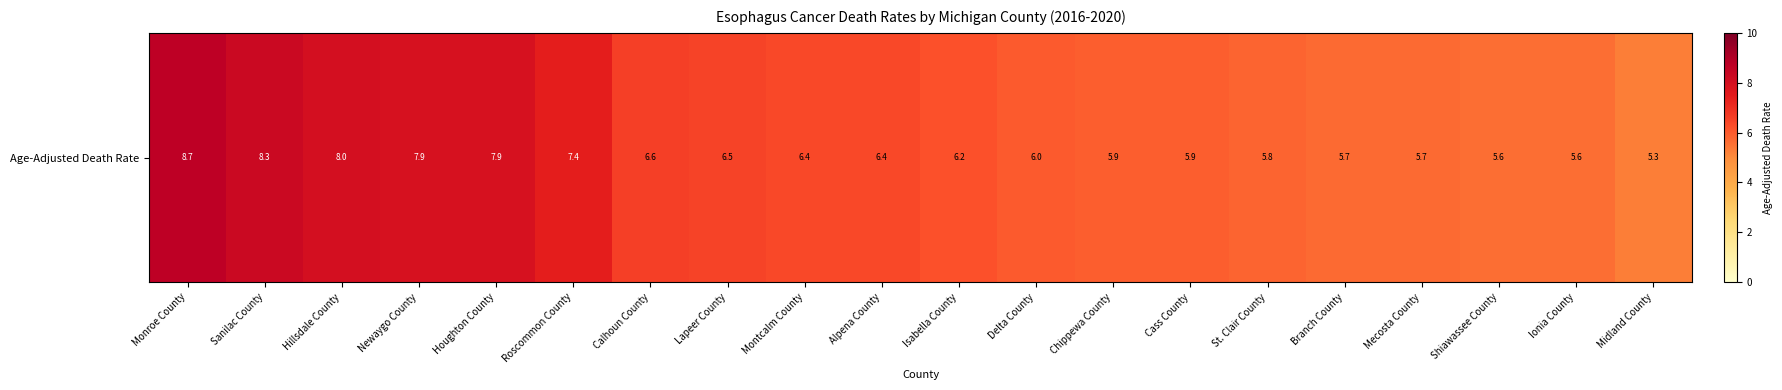

At which category does the chart reach its minimum across all series?

Midland County